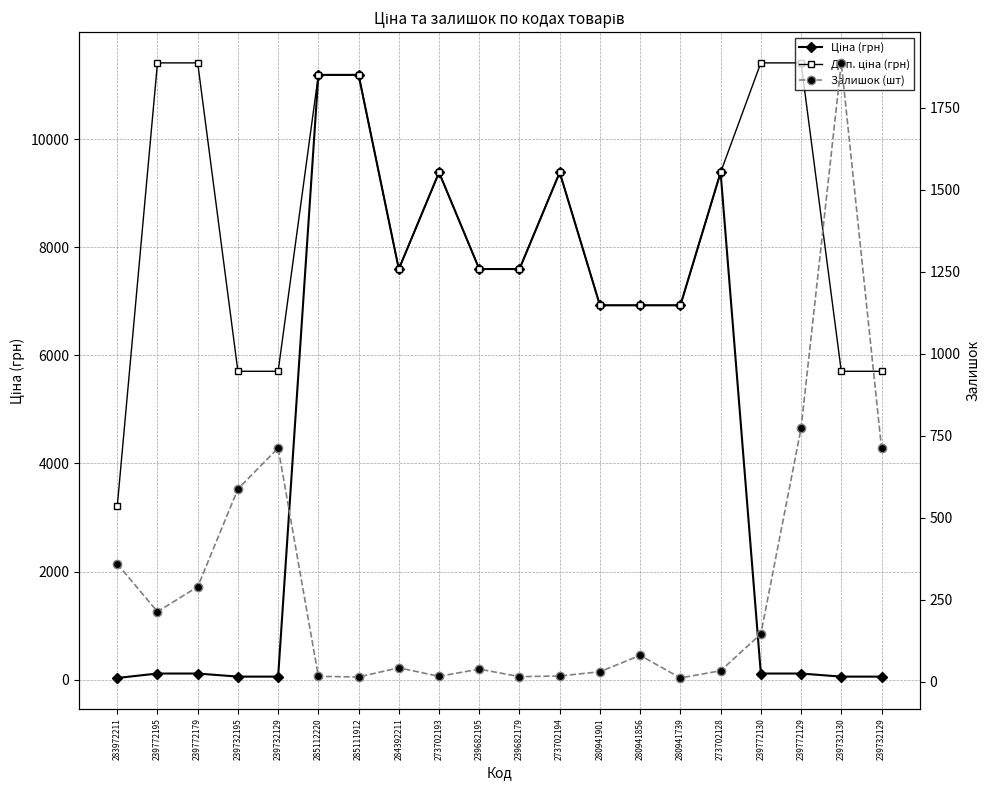

True or false: Доп. ціна (грн) and Залишок (шт) intersect in this chart.

False